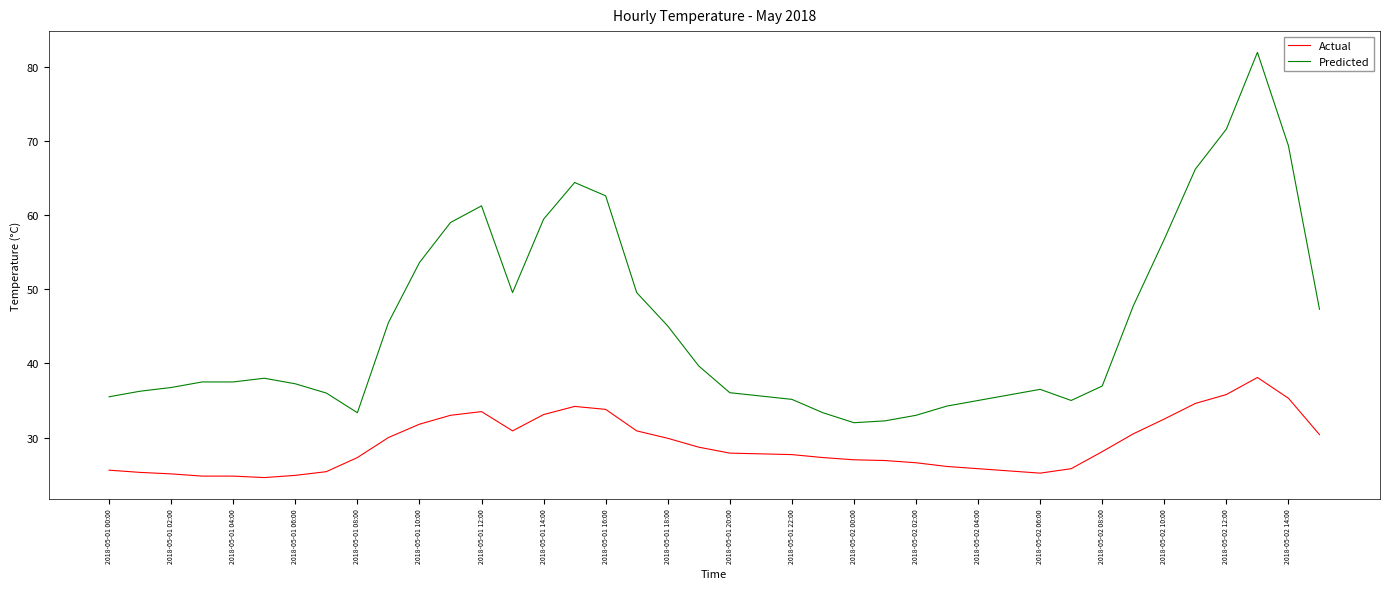

Which series has the widest spread of values?

Predicted